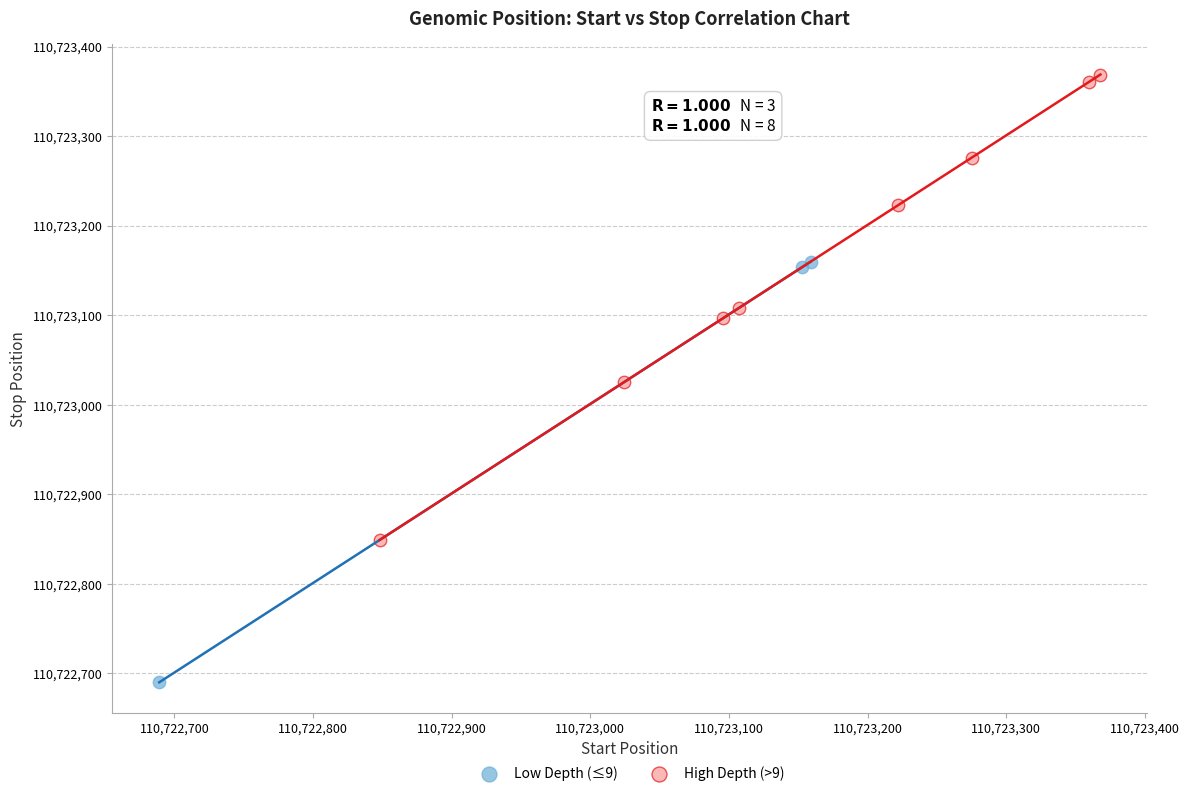

Which series reaches the minimum Y coordinate?

Low Depth (≤9)